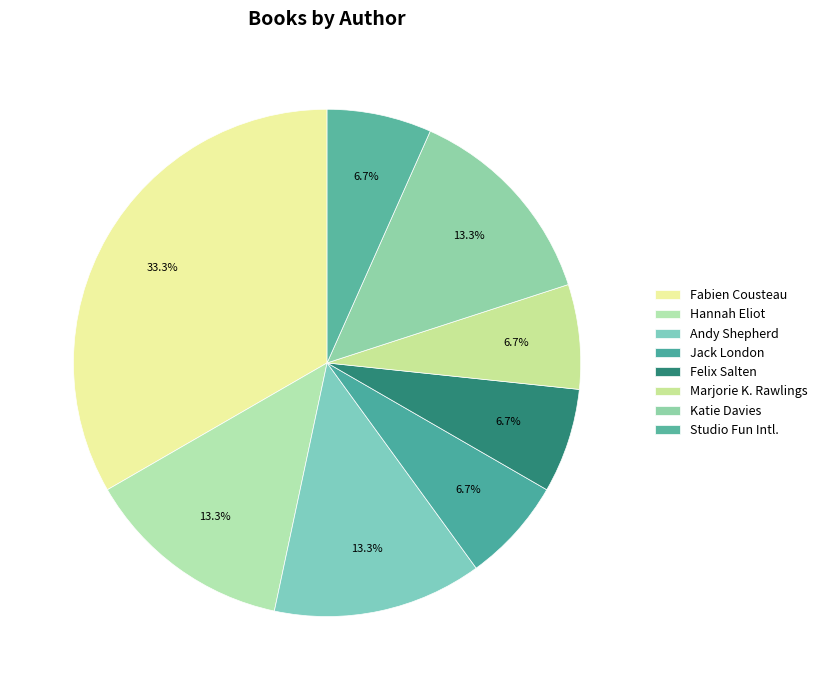

Count the number of slices in the pie.

8